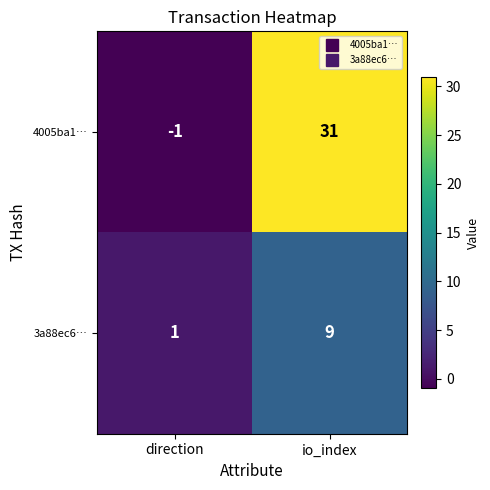

What is the smallest value displayed?

-1